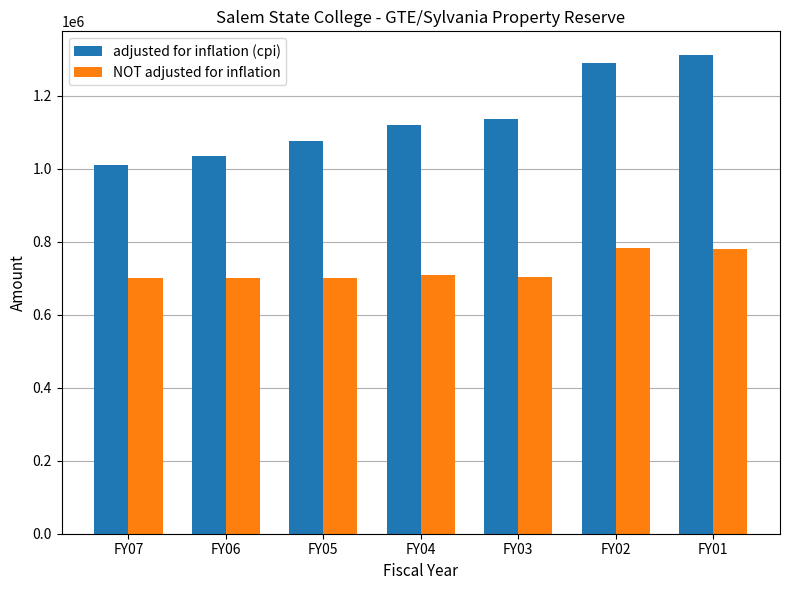

At which category does the chart reach its peak across all series?

FY01